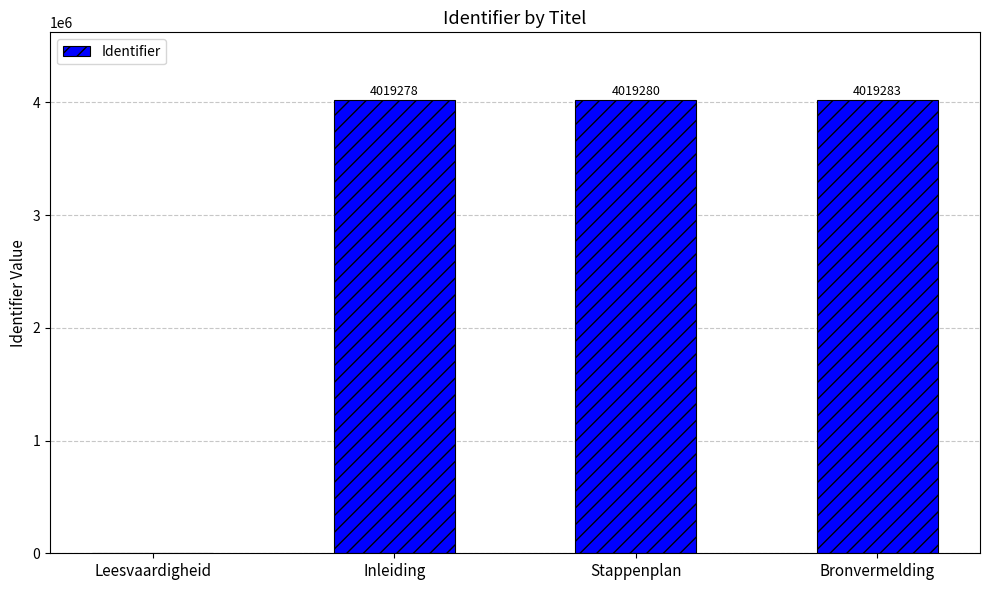

How many categories are shown in the chart?

4